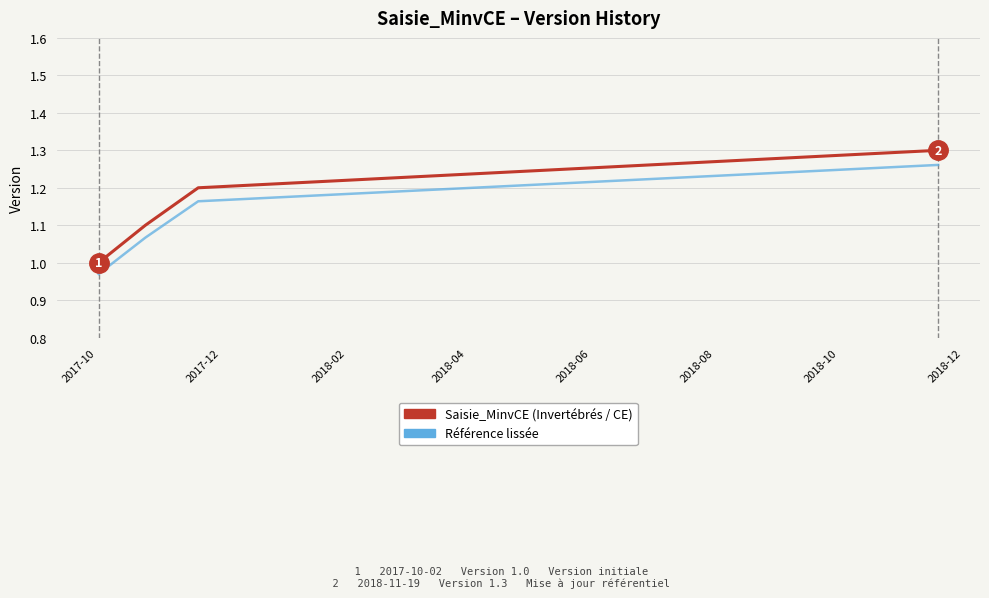

List the series in order of their overall mean, lowest first.

Référence lissée, Saisie_MinvCE (Invertébrés / CE)